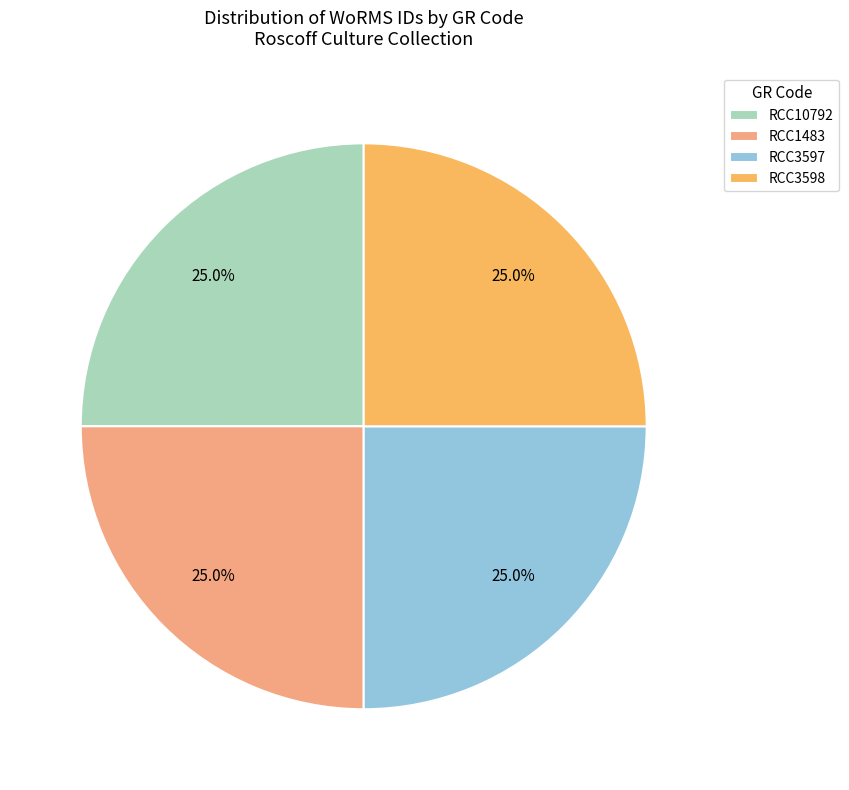

Approximately how many times larger is the value at RCC10792 compared to RCC3598?

1.0